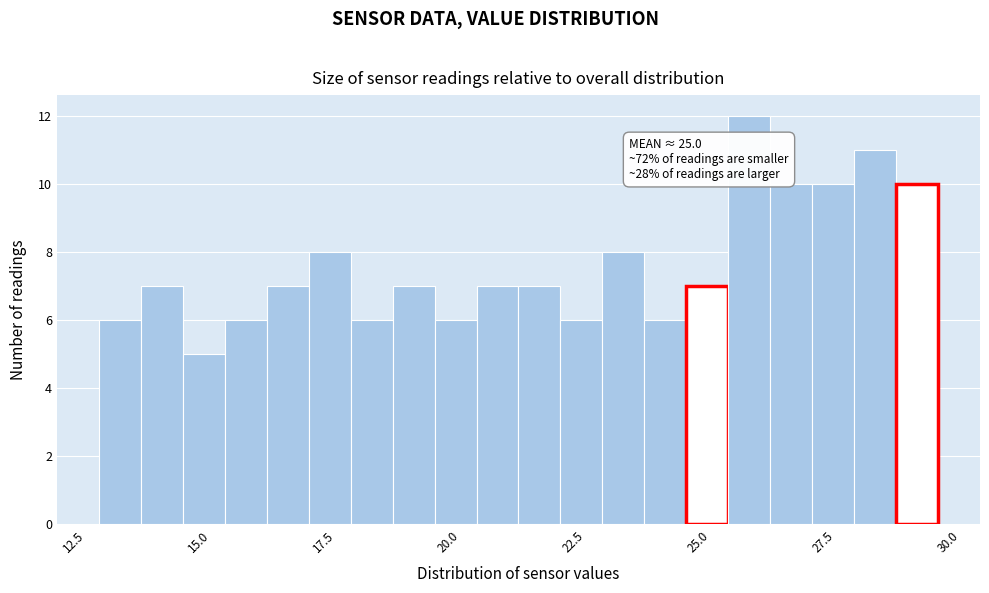

Read against the x-axis, roughly where is the centre of the tallest bar?

26.0